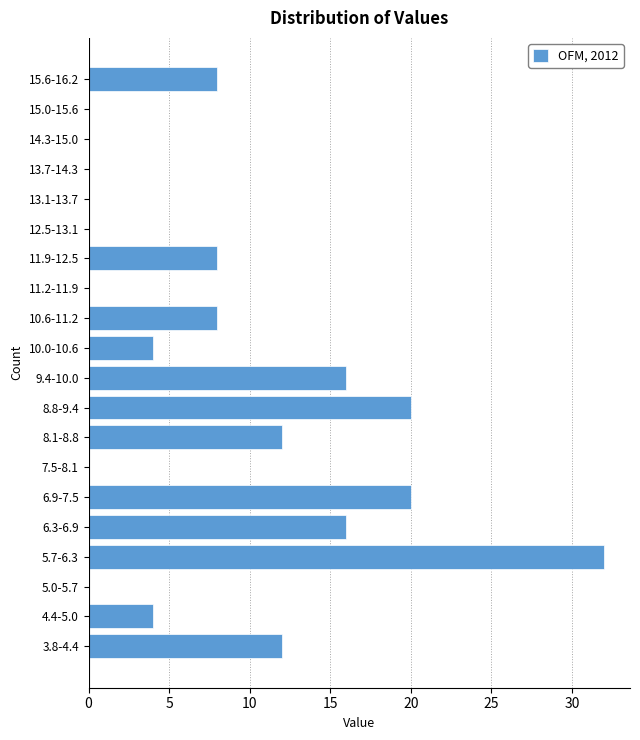

Reading bottom to top, list all the values displayed in this chart.

3.8-4.4=12	4.4-5.0=4	5.0-5.7=0	5.7-6.3=32	6.3-6.9=16	6.9-7.5=20	7.5-8.1=0	8.1-8.8=12	8.8-9.4=20	9.4-10.0=16	10.0-10.6=4	10.6-11.2=8	11.2-11.9=0	11.9-12.5=8	12.5-13.1=0	13.1-13.7=0	13.7-14.3=0	14.3-15.0=0	15.0-15.6=0	15.6-16.2=8